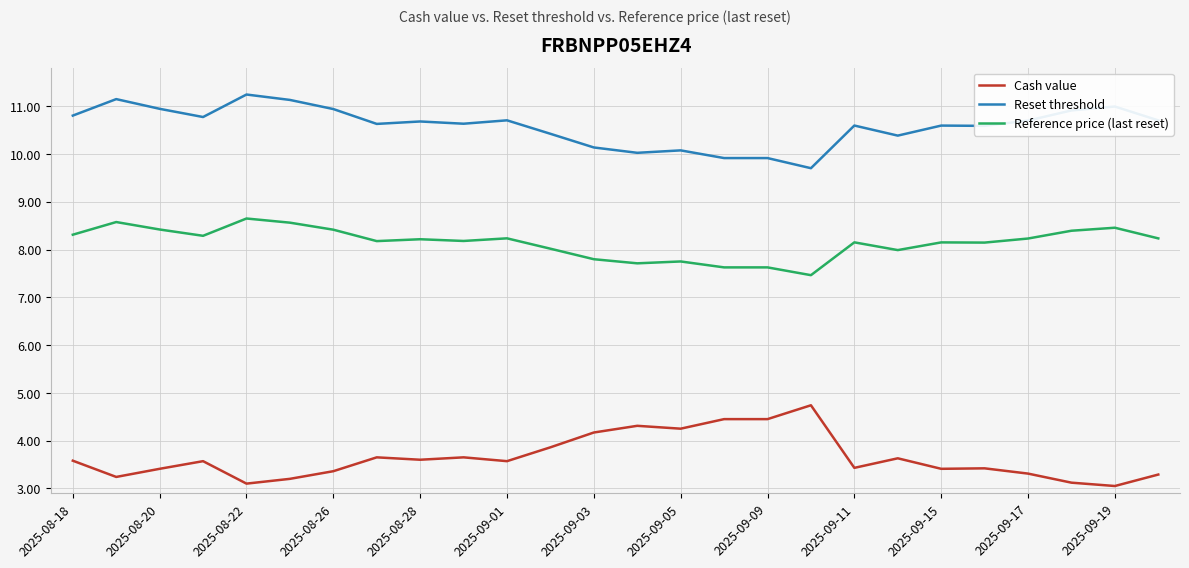

True or false: Cash value and Reset threshold intersect in this chart.

False